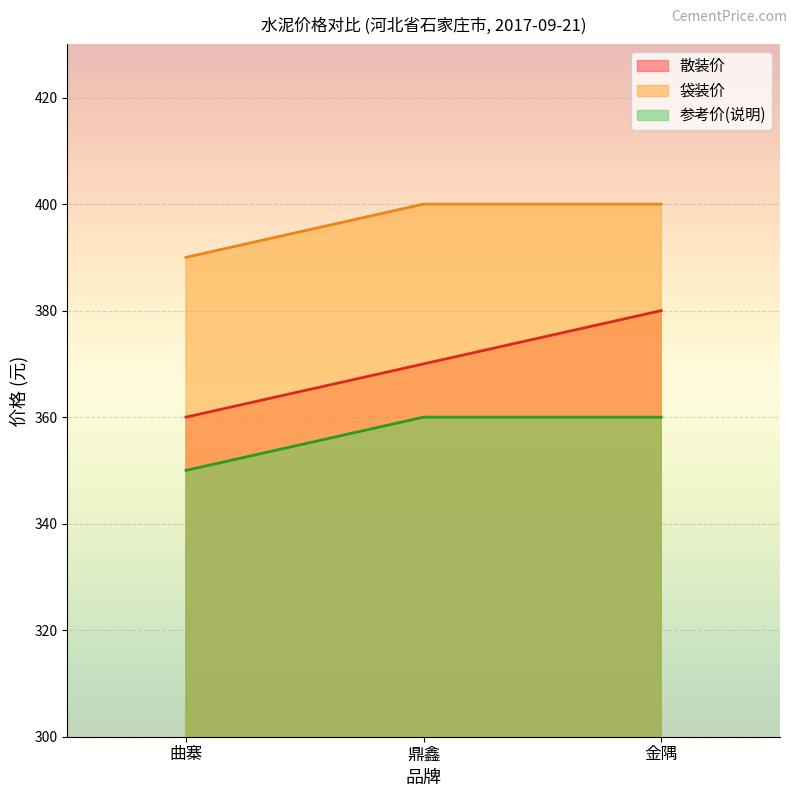

Which category has the highest value in the 散装价 series?

金隅